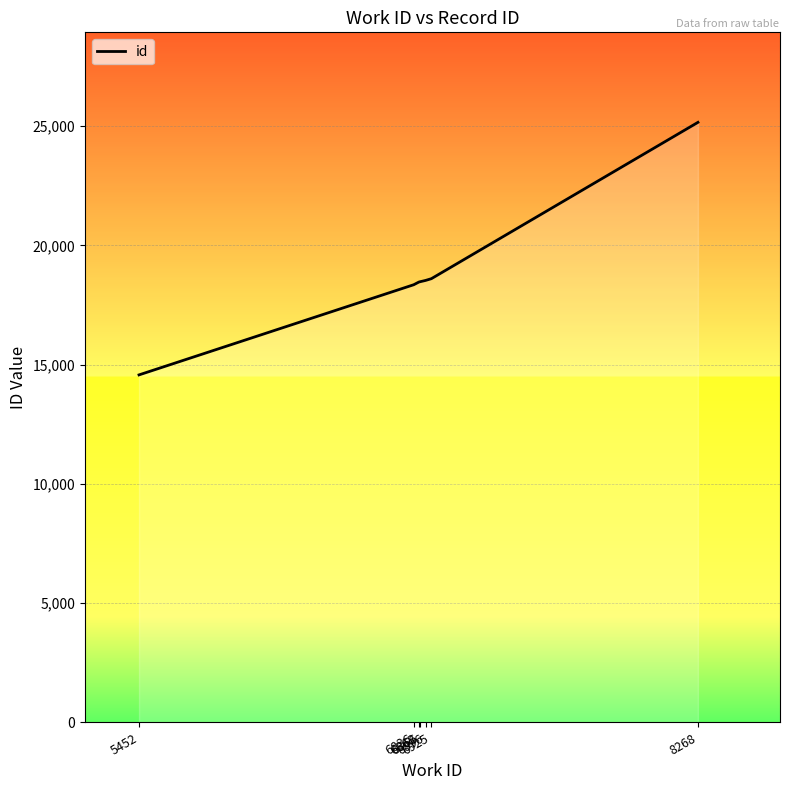

What is the sum of all values?

132176